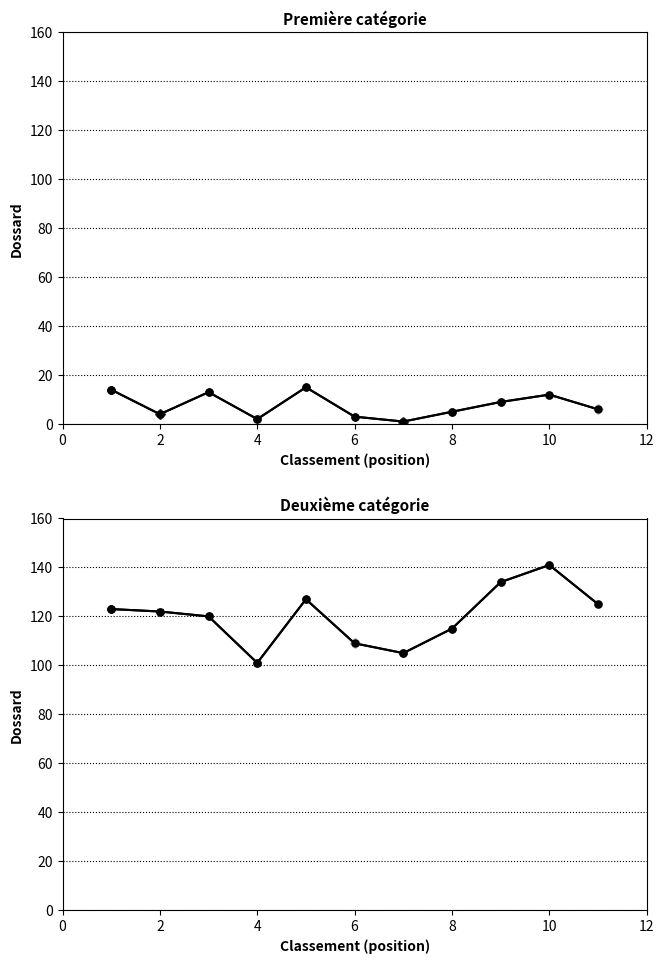

What is the difference between the maximum and minimum values in the Deuxième catégorie (line) series?

40